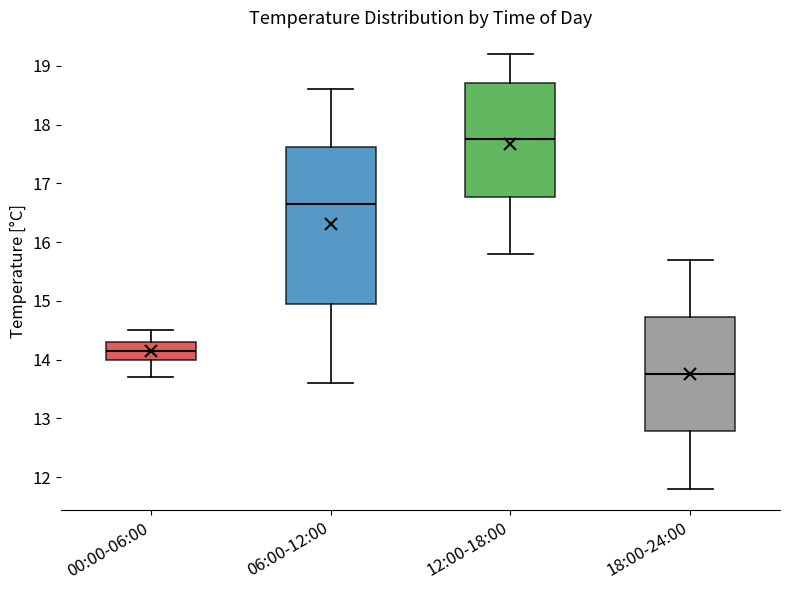

Comparing the boxes themselves (not the whiskers), which one is the tallest?

06:00-12:00